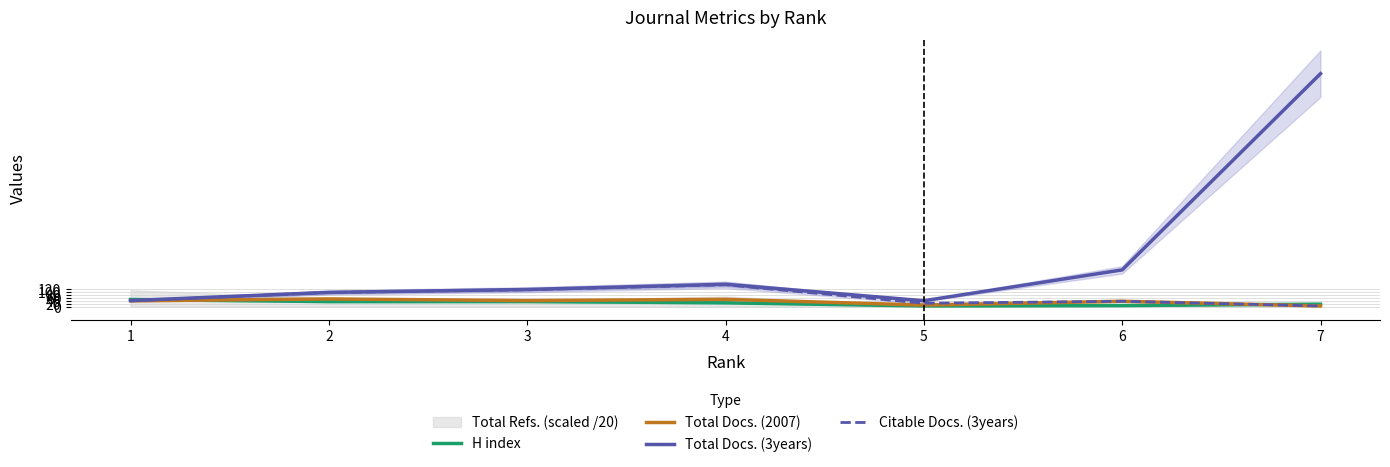

How many data points in Total Docs. (2007) are above 41?

4